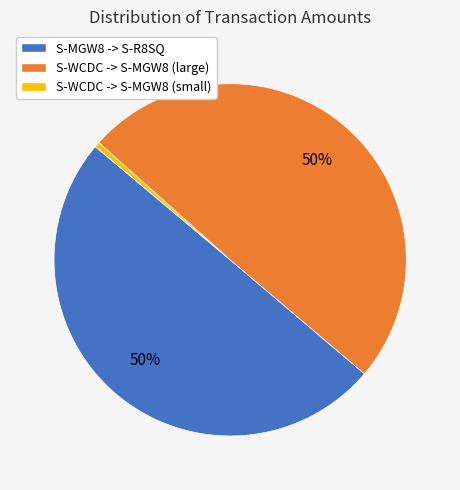

Is S-WCDC -> S-MGW8 (large) the majority of the pie?

No